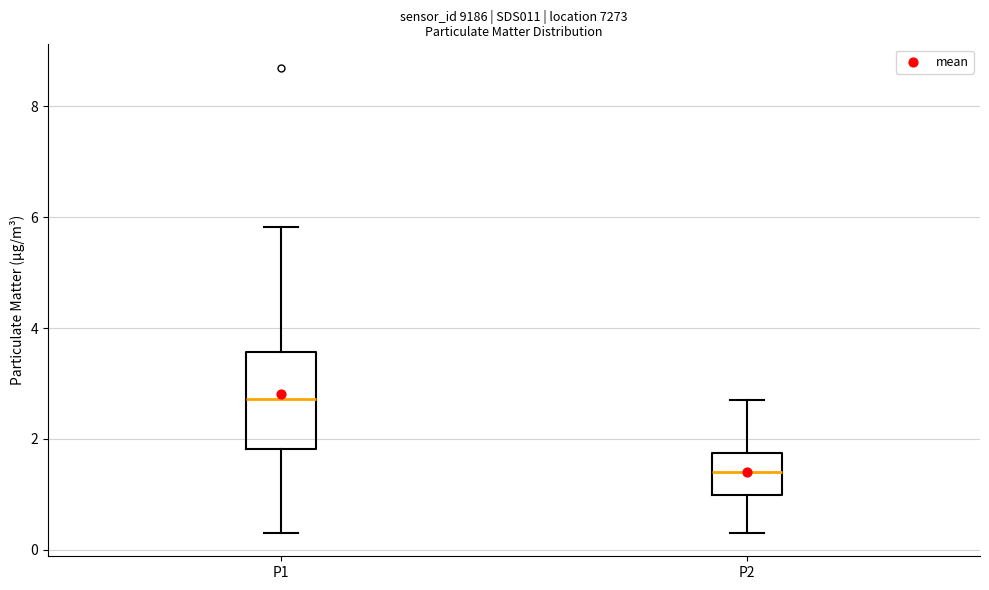

Which box is the tallest, from its lower edge to its upper edge?

P1